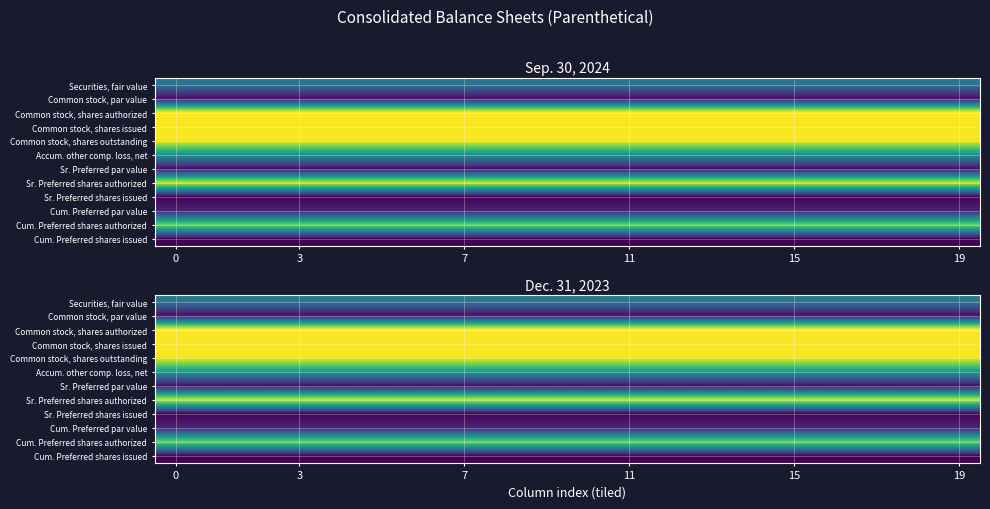

What is the difference between the highest and lowest values at 19?

17.5